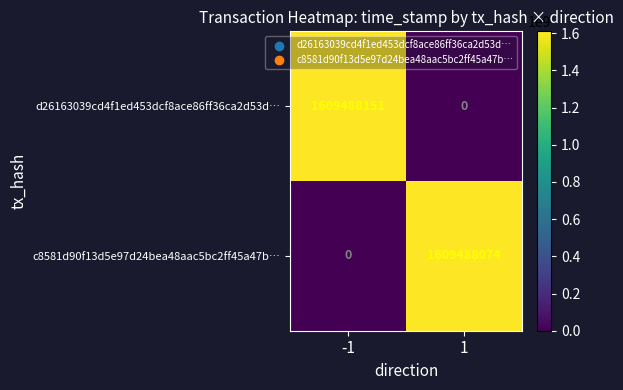

Which series has the largest range (max minus min)?

d26163039cd4f1ed453dcf8ace86ff36ca2d53d…